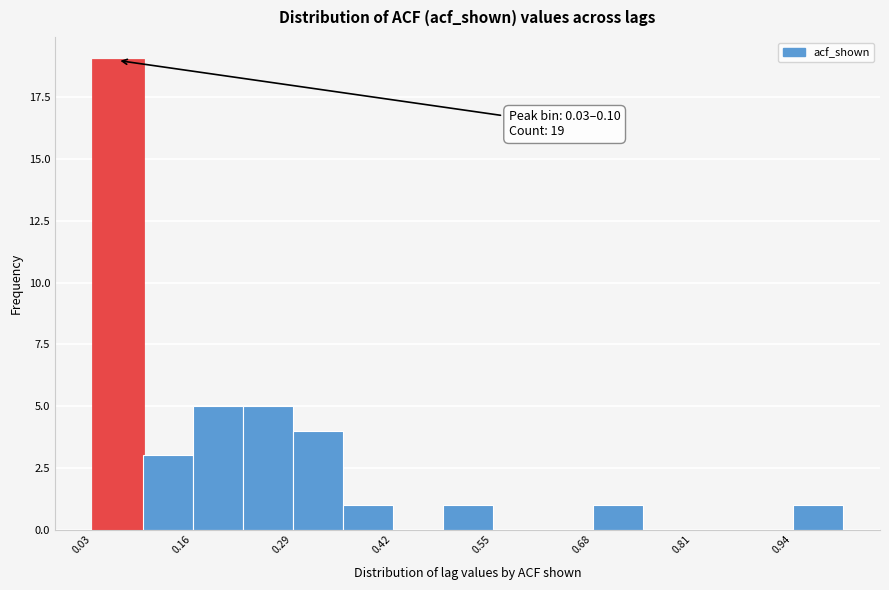

Around what value on the x-axis is the tallest bar? Give the approximate position of its centre, as read against the axis.

0.06